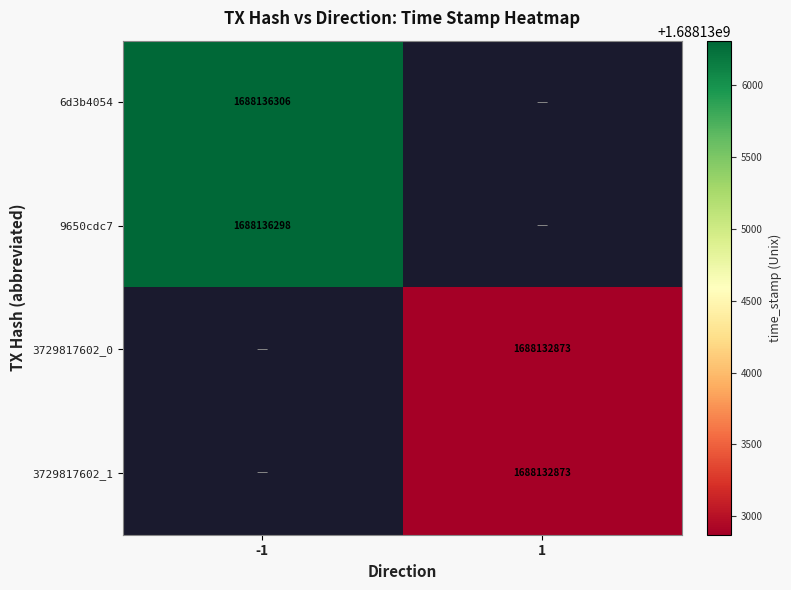

Is the value of 6d3b4054 at -1 greater than the value of 3729817602_1 at 1?

Yes